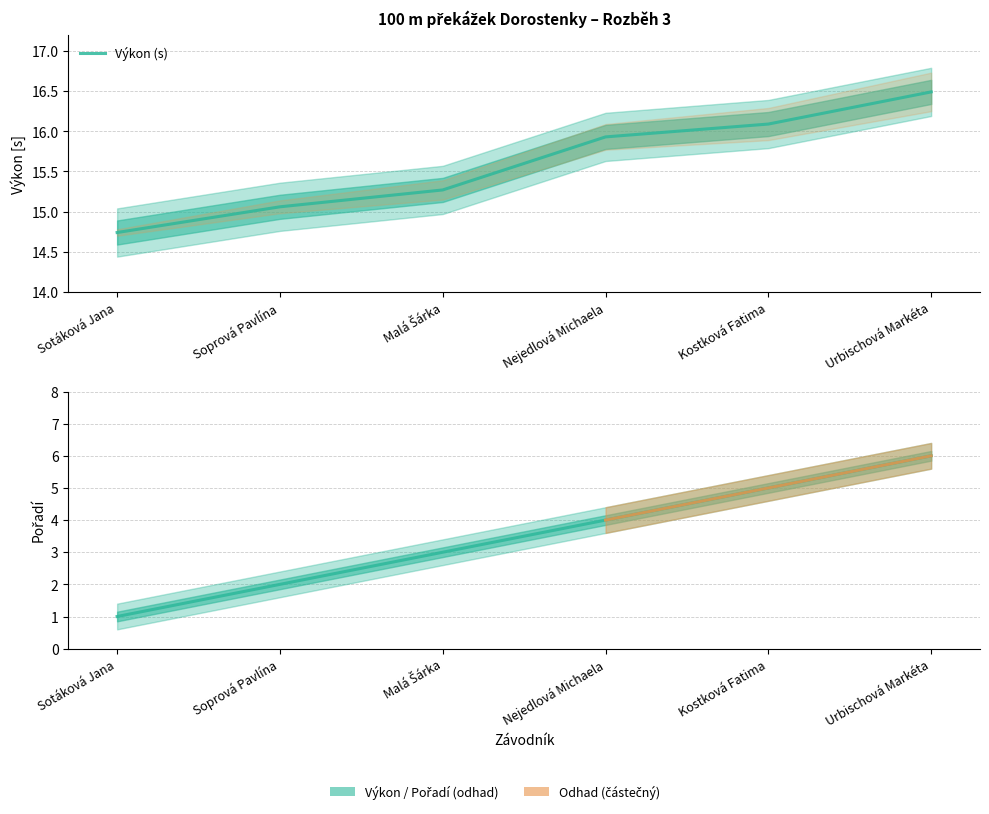

True or false: Výkon has a value of 7.4 at Malá Šárka.

False